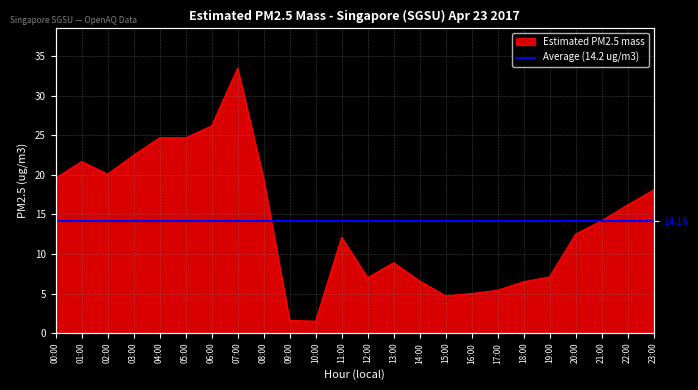

What is the difference between the values at 05:00 and 17:00?

19.3